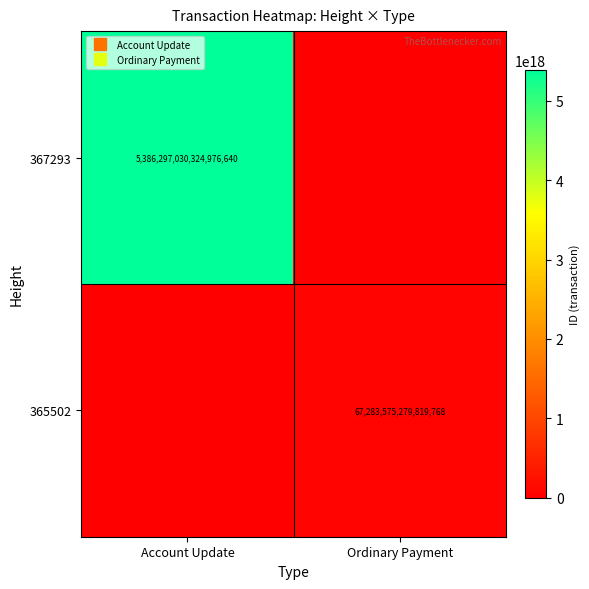

Which series has the largest range (max minus min)?

367293